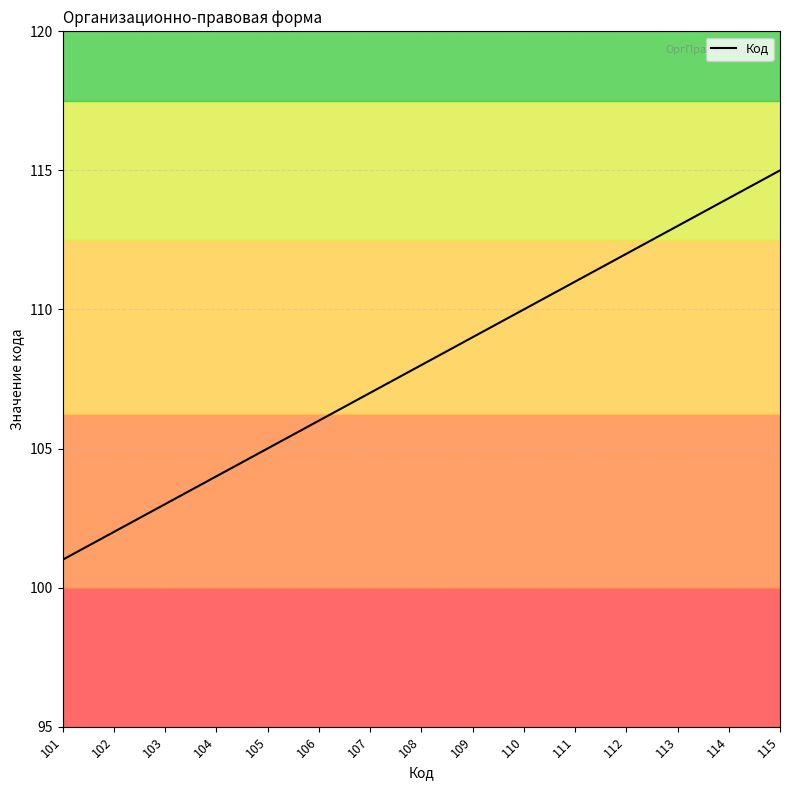

Between 101 and 102, which is larger?

102